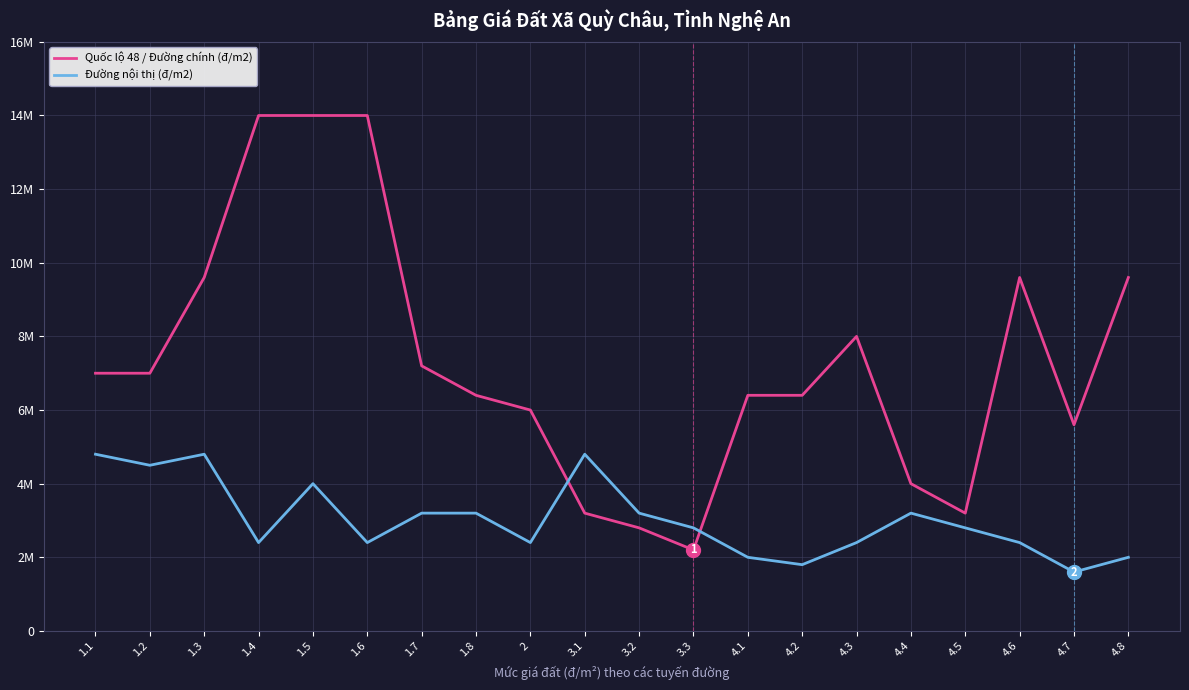

What are all the series names shown in the legend?

Quốc lộ 48 / Đường chính (đ/m2), Đường nội thị (đ/m2)